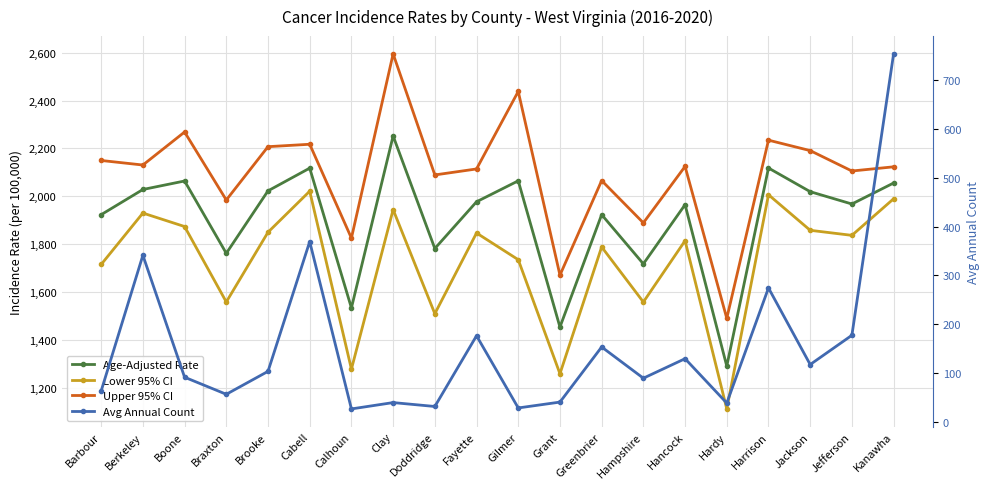

What is the average value of the Upper 95% CI series?

2095.7